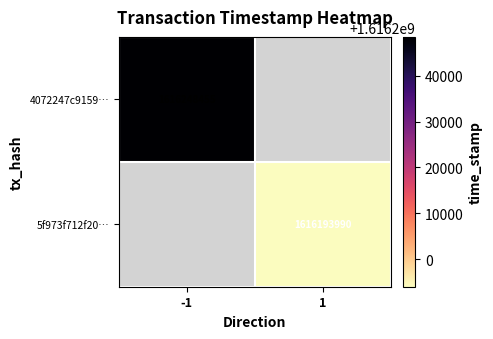

True or false: 5f973f712f20… has a value of 446228737.7 at 1.

False